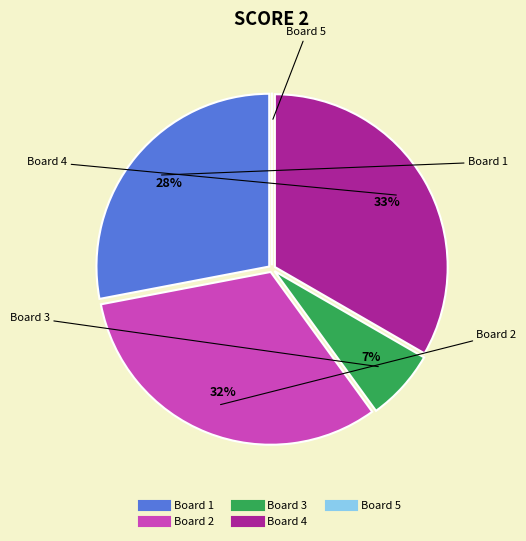

Is it true that Board 3 is 21% of the pie?

False